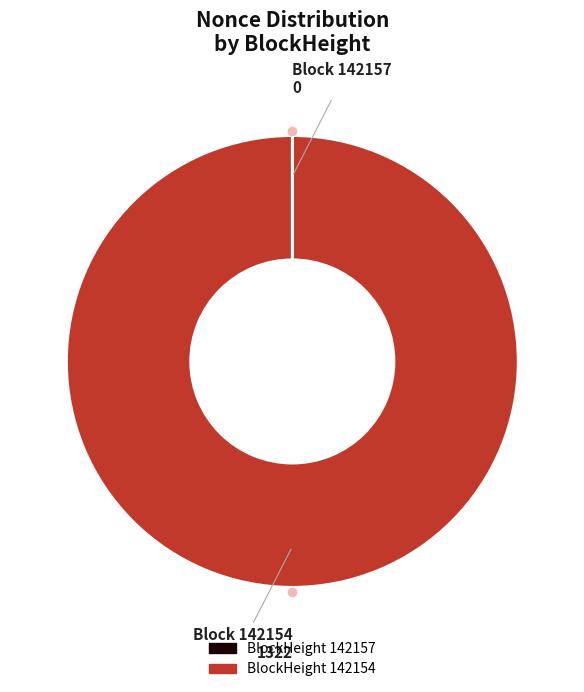

Is there any slice that represents more than half of the pie?

Yes